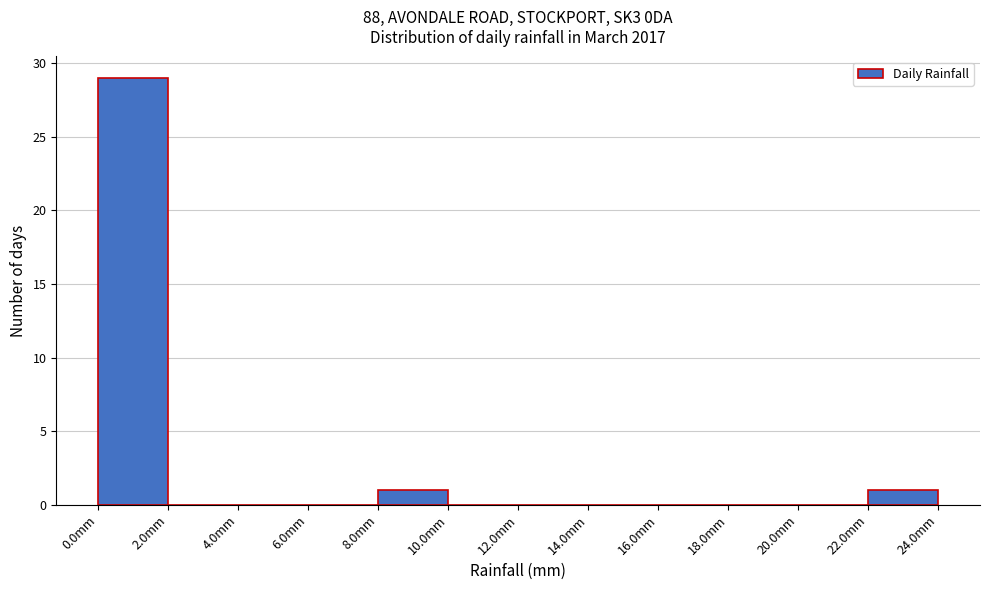

Reading left to right, transcribe this chart: for each bar, give the range it covers on the x-axis and its height. The values are not printed on the chart, so give them approximately, as read against the axis.

0 to 2: 29
2 to 4: 0
4 to 6: 0
6 to 8: 0
8 to 10: 1
10 to 12: 0
12 to 14: 0
14 to 16: 0
16 to 18: 0
18 to 20: 0
20 to 22: 0
22 to 24: 1